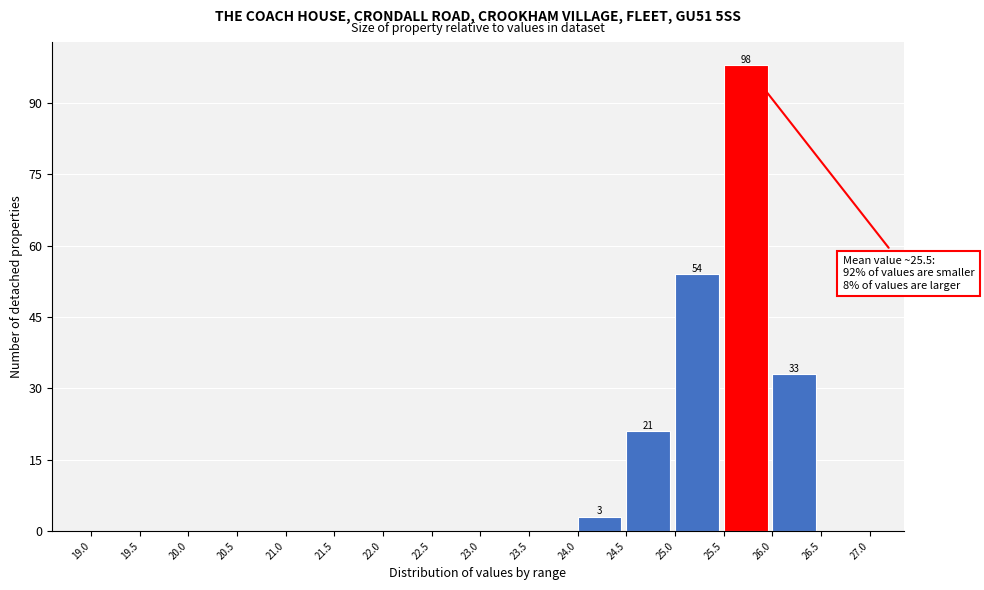

Which range on the x-axis has the tallest bar?

25.5 to 26.0